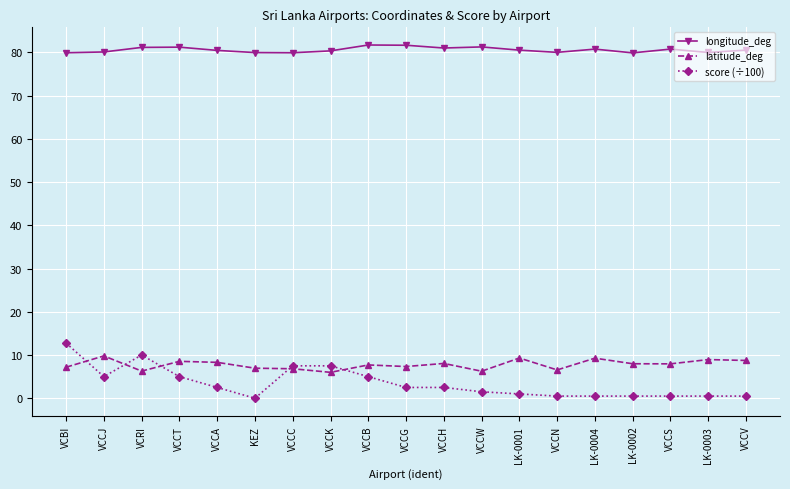

At which category does score (÷100) reach its first local peak?

VCRI